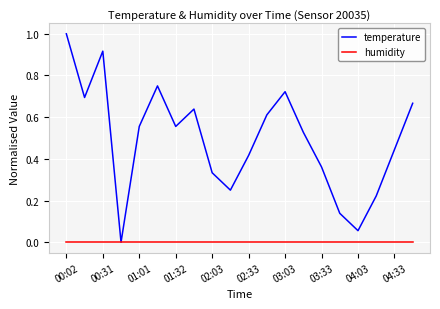

List the series in order of their peak value, lowest first.

humidity, temperature